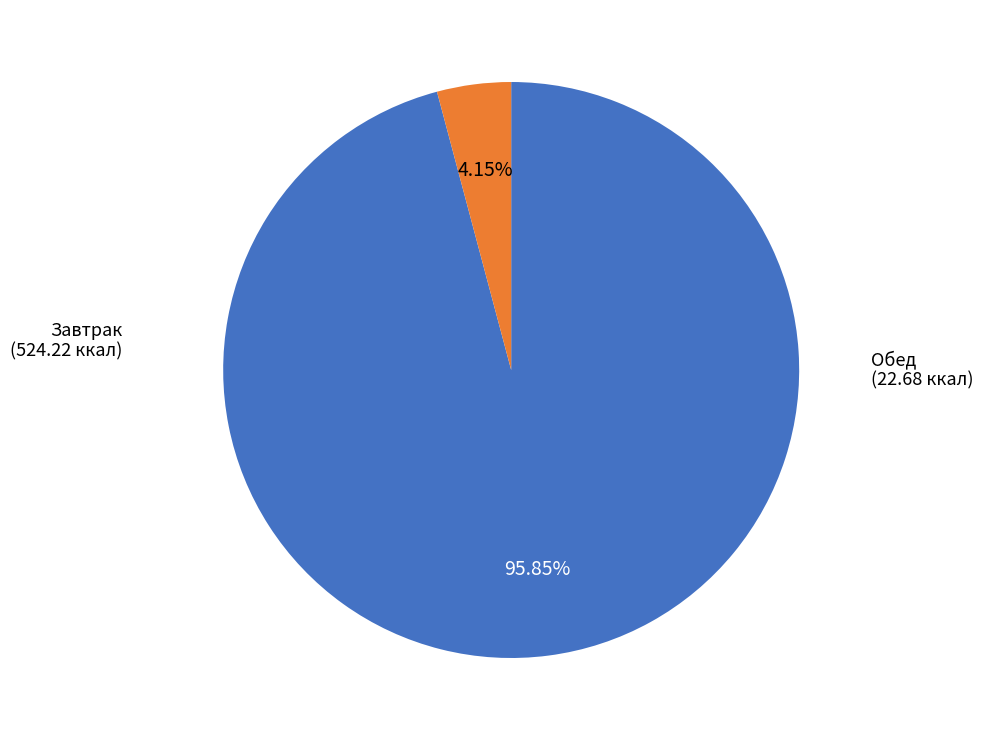

Is there a majority slice in this chart?

Yes